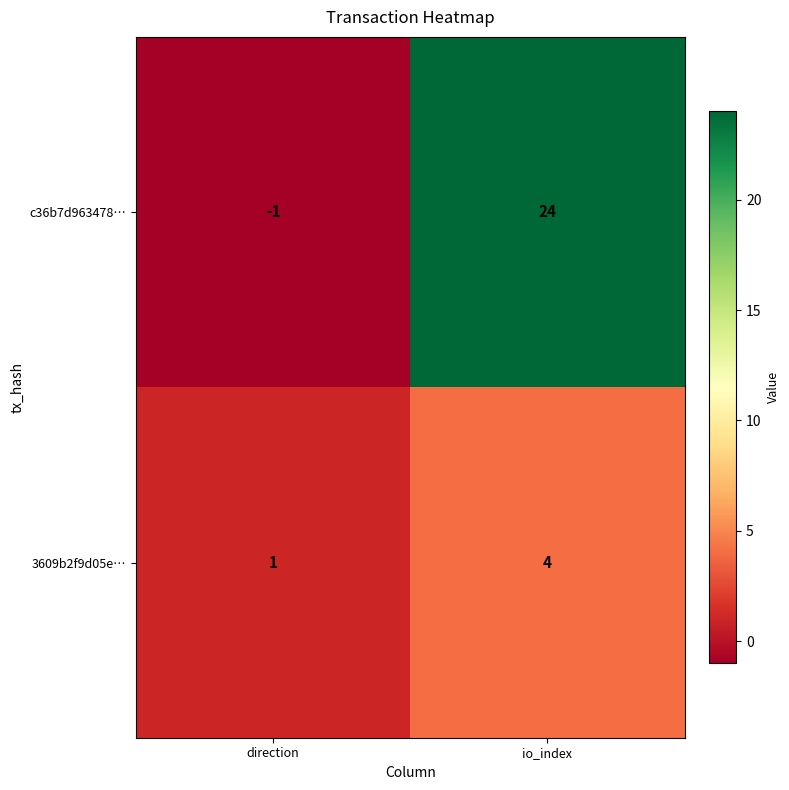

Which series has the largest range (max minus min)?

c36b7d963478…